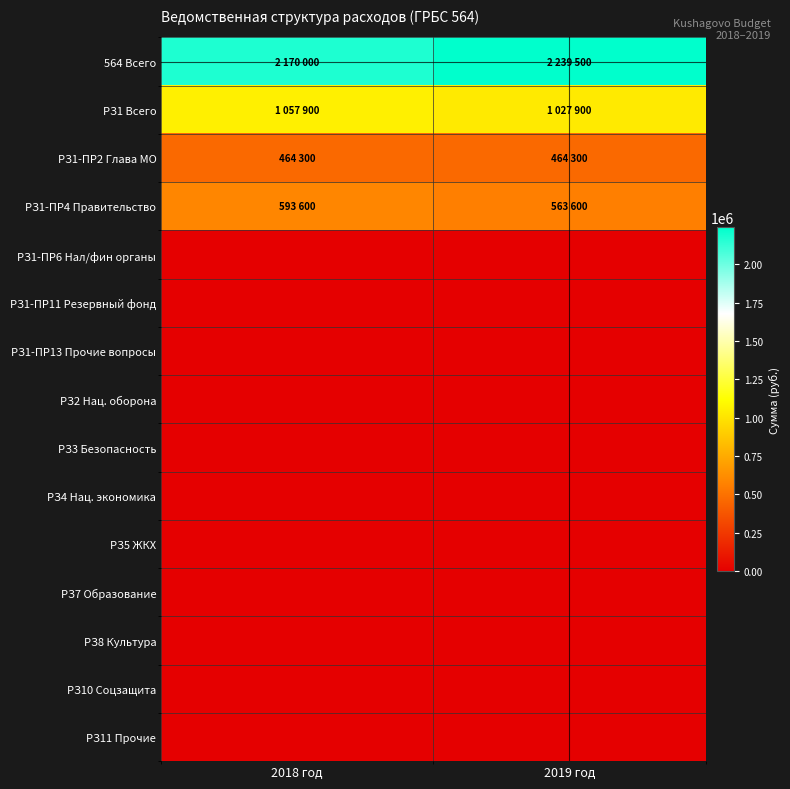

Rank the series at 2019 год from highest to lowest value.

564 Всего, РЗ1 Всего, РЗ1-ПР4 Правительство, РЗ1-ПР2 Глава МО, РЗ1-ПР6 Нал/фин органы, РЗ1-ПР11 Резервный фонд, РЗ1-ПР13 Прочие вопросы, РЗ2 Нац. оборона, РЗ3 Безопасность, РЗ4 Нац. экономика, РЗ5 ЖКХ, РЗ7 Образование, РЗ8 Культура, РЗ10 Соцзащита, РЗ11 Прочие